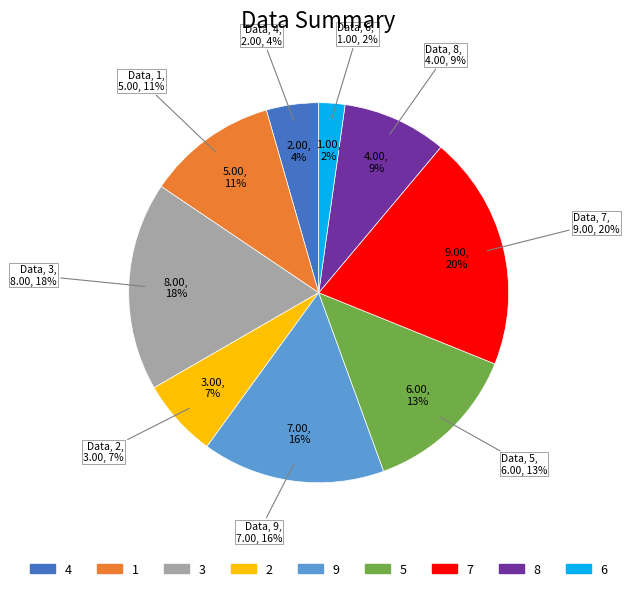

How many segments does this pie chart have?

9